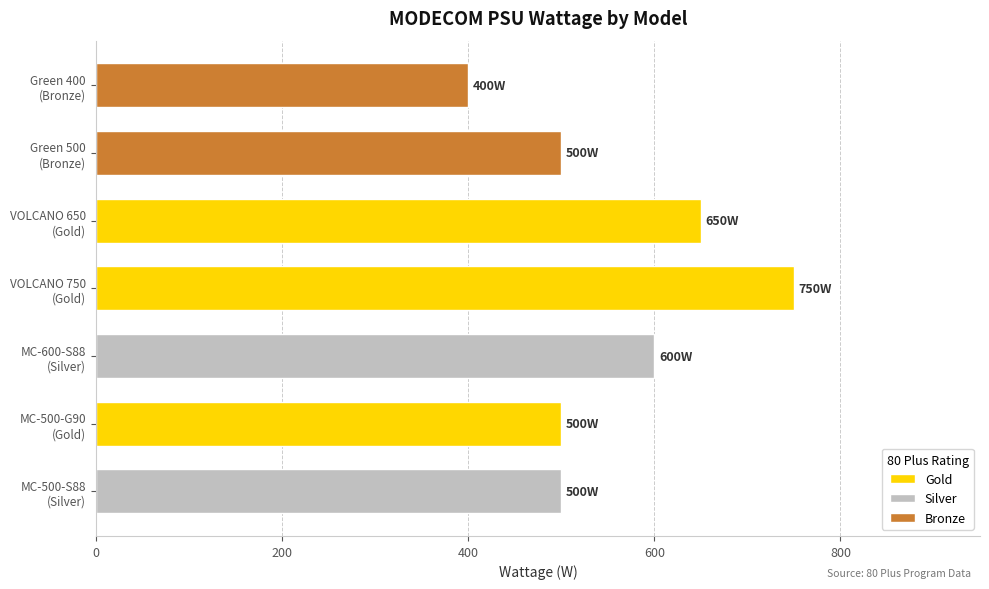

What is the average value?

557